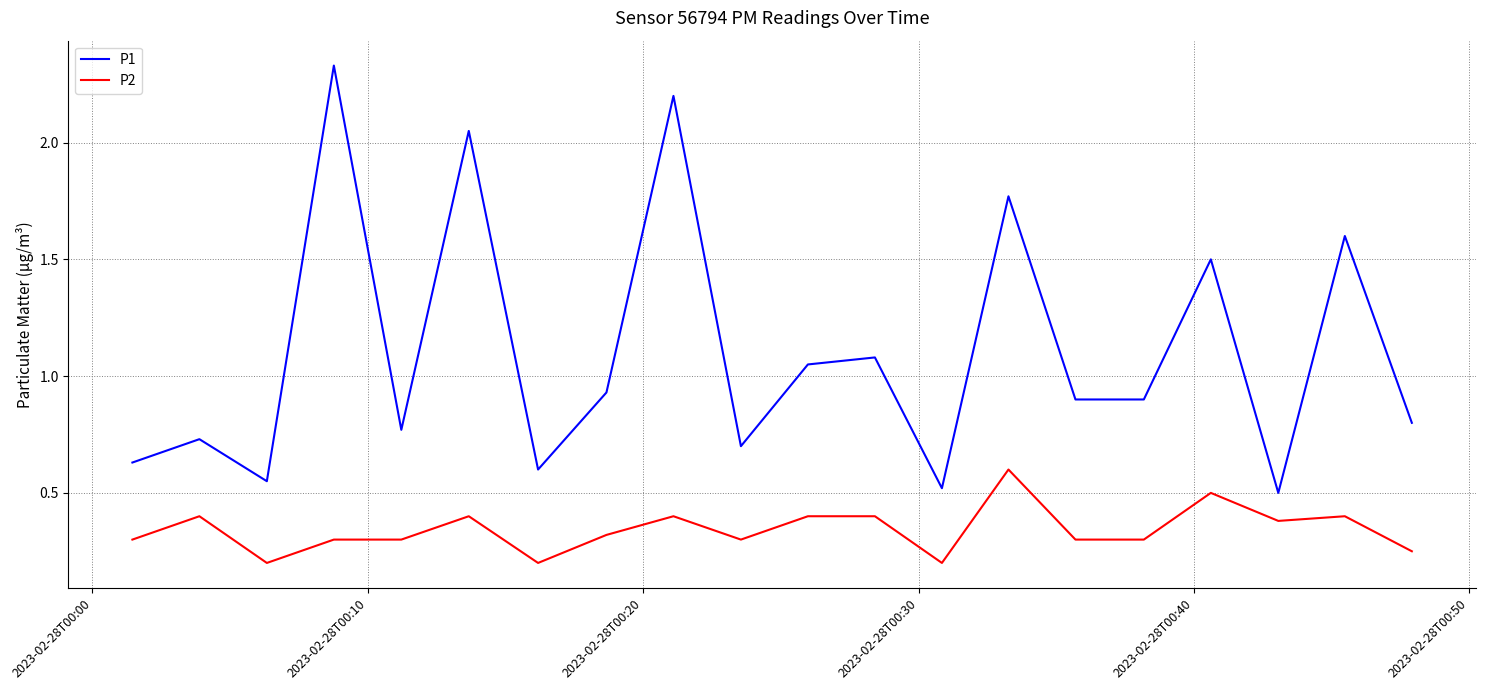

Does the chart have visible grid lines?

Yes